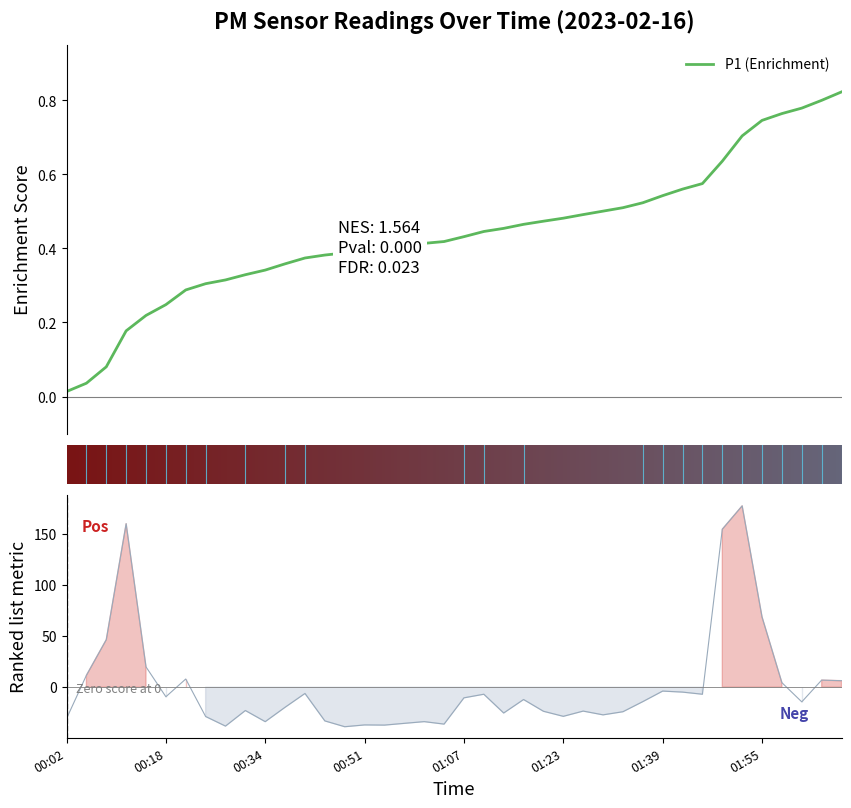

Reading left to right, list all the values displayed in this chart.

00:02=-30.7	00:06=11.6	00:09=46.5	00:12=159.8	00:15=19.9	00:18=-9.3	00:22=8.0	00:25=-28.6	00:28=-38.0	00:31=-22.8	00:34=-33.7	00:37=-19.6	00:41=-6.1	00:44=-32.9	00:48=-38.6	00:51=-36.9	00:54=-37.0	00:57=-35.3	01:01=-33.6	01:04=-36.1	01:07=-10.4	01:10=-6.9	01:14=-25.2	01:17=-12.0	01:20=-23.5	01:23=-28.5	01:26=-23.3	01:29=-27.0	01:32=-24.0	01:36=-14.1	01:39=-3.8	01:42=-4.8	01:46=-6.9	01:49=154.5	01:52=177.3	01:55=68.7	02:03=4.4	02:06=-14.3	02:09=7.0	02:16=6.4